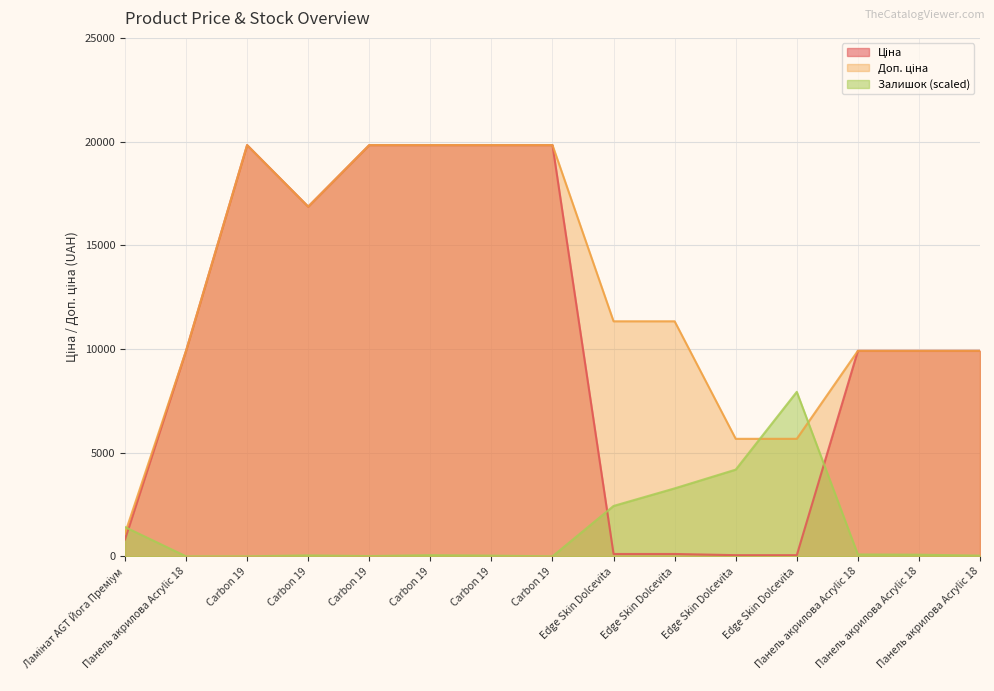

What is the difference between the maximum and minimum values in the Залишок series?

7932.4